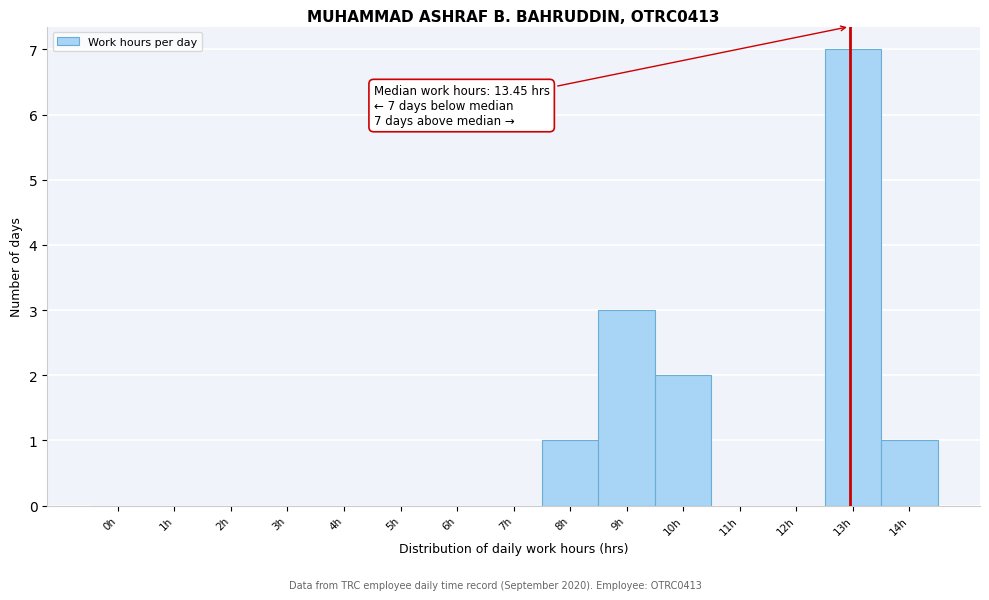

Reading left to right, transcribe all the data shown in this chart.

0h=0	1h=0	2h=0	3h=0	4h=0	5h=0	6h=0	7h=0	8h=1	9h=3	10h=2	11h=0	12h=0	13h=7	14h=1